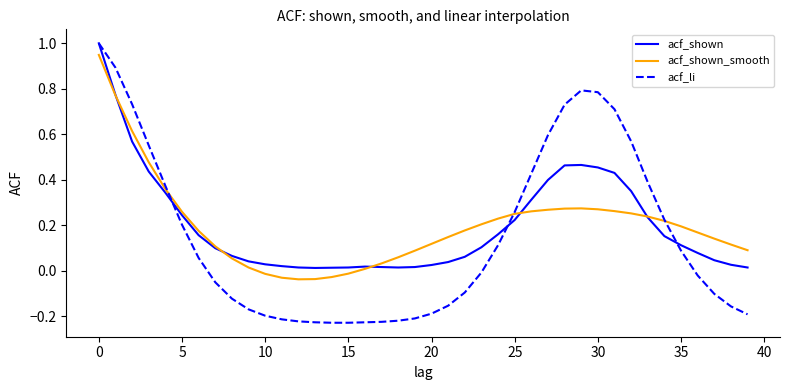

Which series ends up on top after the final intersection of acf_shown and acf_shown_smooth?

acf_shown_smooth